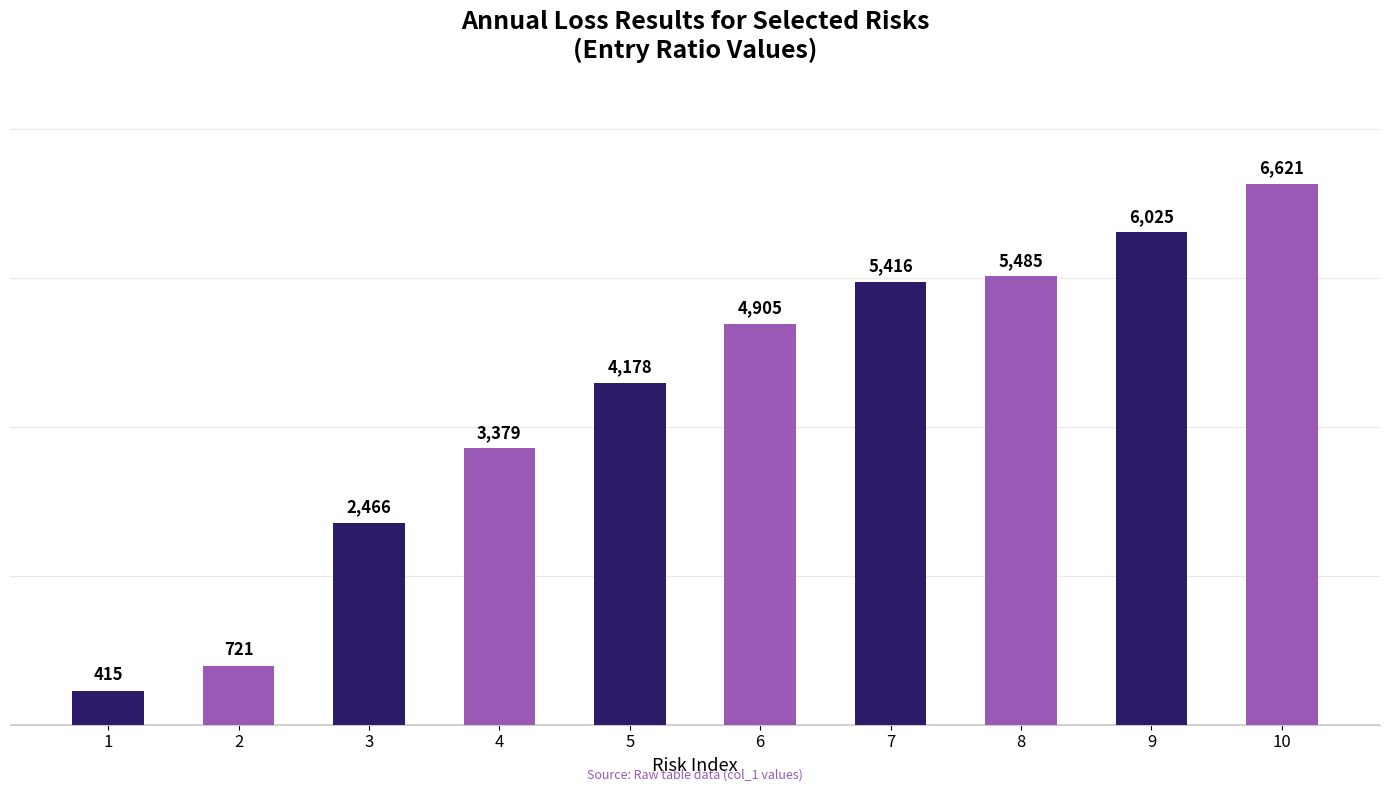

What is the approximate value at 3, to the nearest 100?

2500